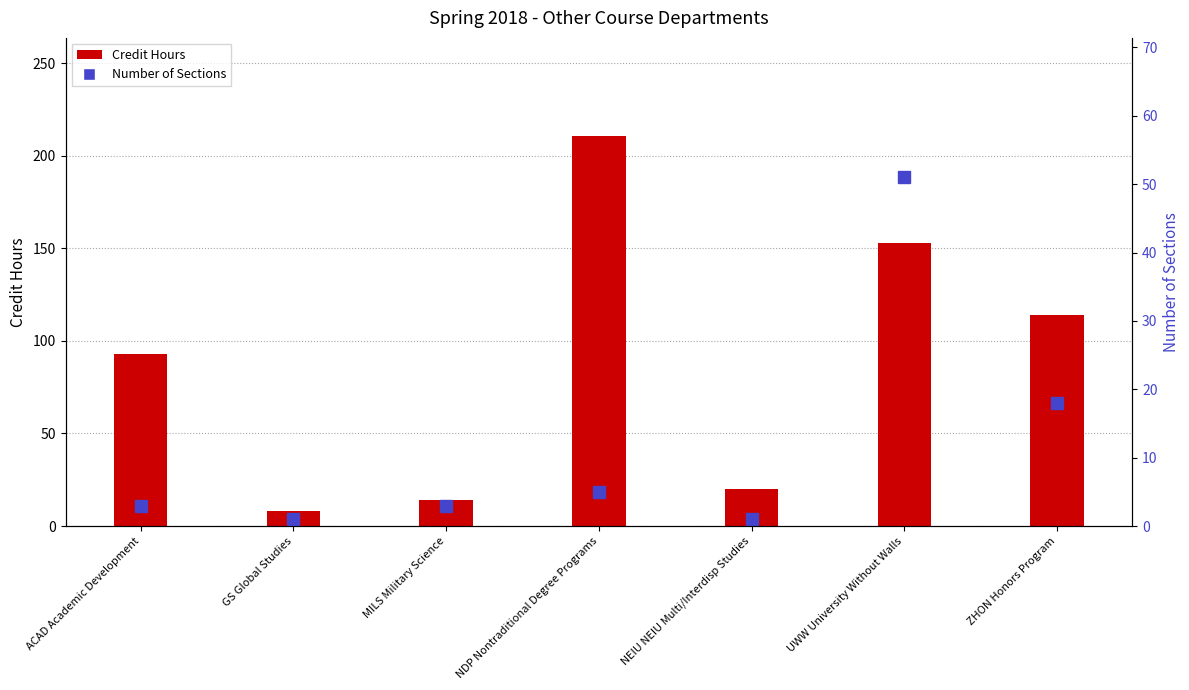

Reading left to right, list all the values displayed in this chart.

ACAD Academic Development=93	GS Global Studies=8	MILS Military Science=14	NDP Nontraditional Degree Programs=211	NEIU NEIU Multi/Interdisp Studies=20	UWW University Without Walls=153	ZHON Honors Program=114